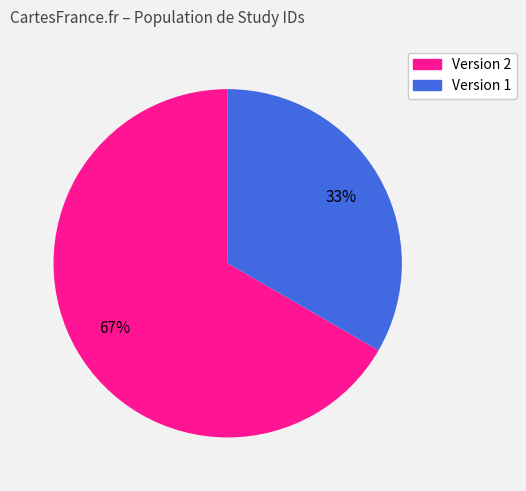

Is it true that Version 1 is 33% of the pie?

True